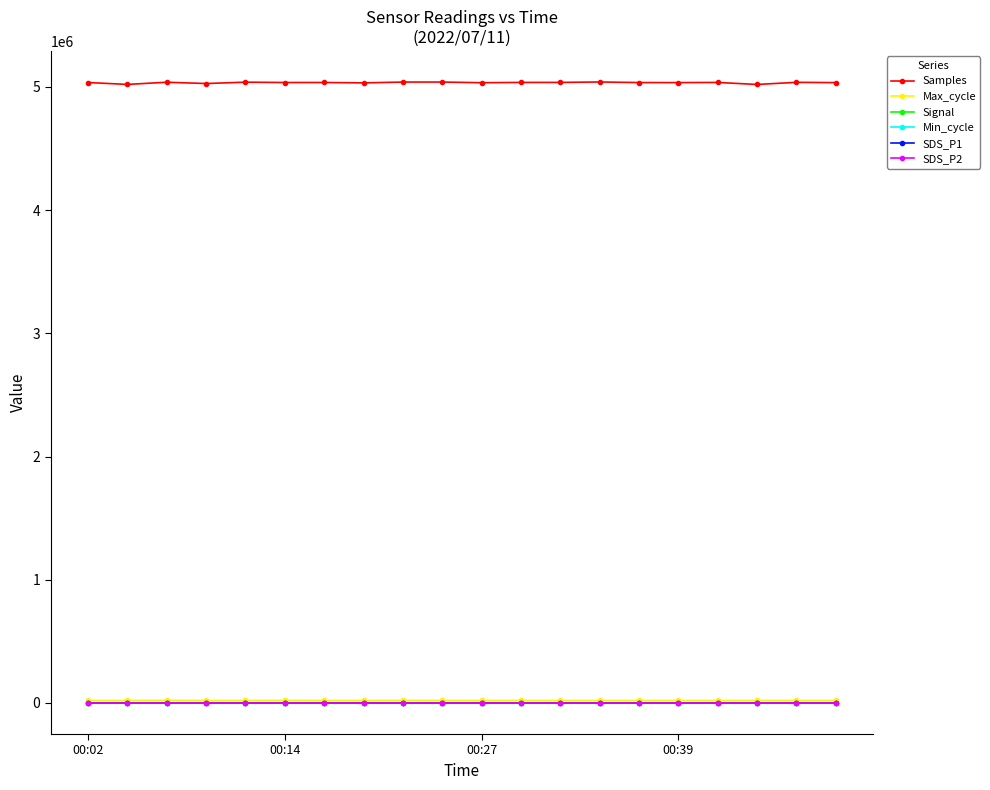

Which series has the largest range (max minus min)?

Samples